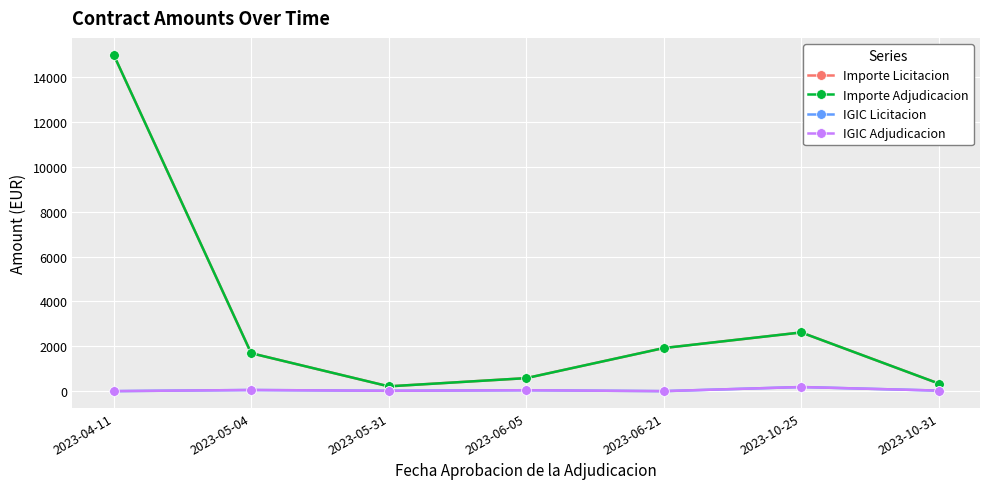

What are all the series names shown in the legend?

Importe Licitacion, Importe Adjudicacion, IGIC Licitacion, IGIC Adjudicacion